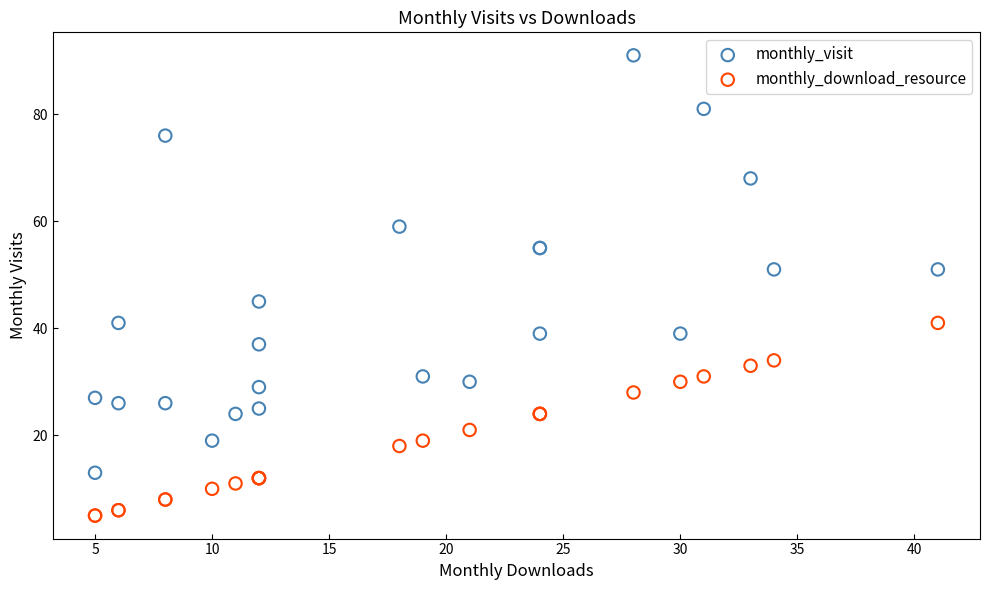

Which series contains the lowest Y value?

monthly_download_resource